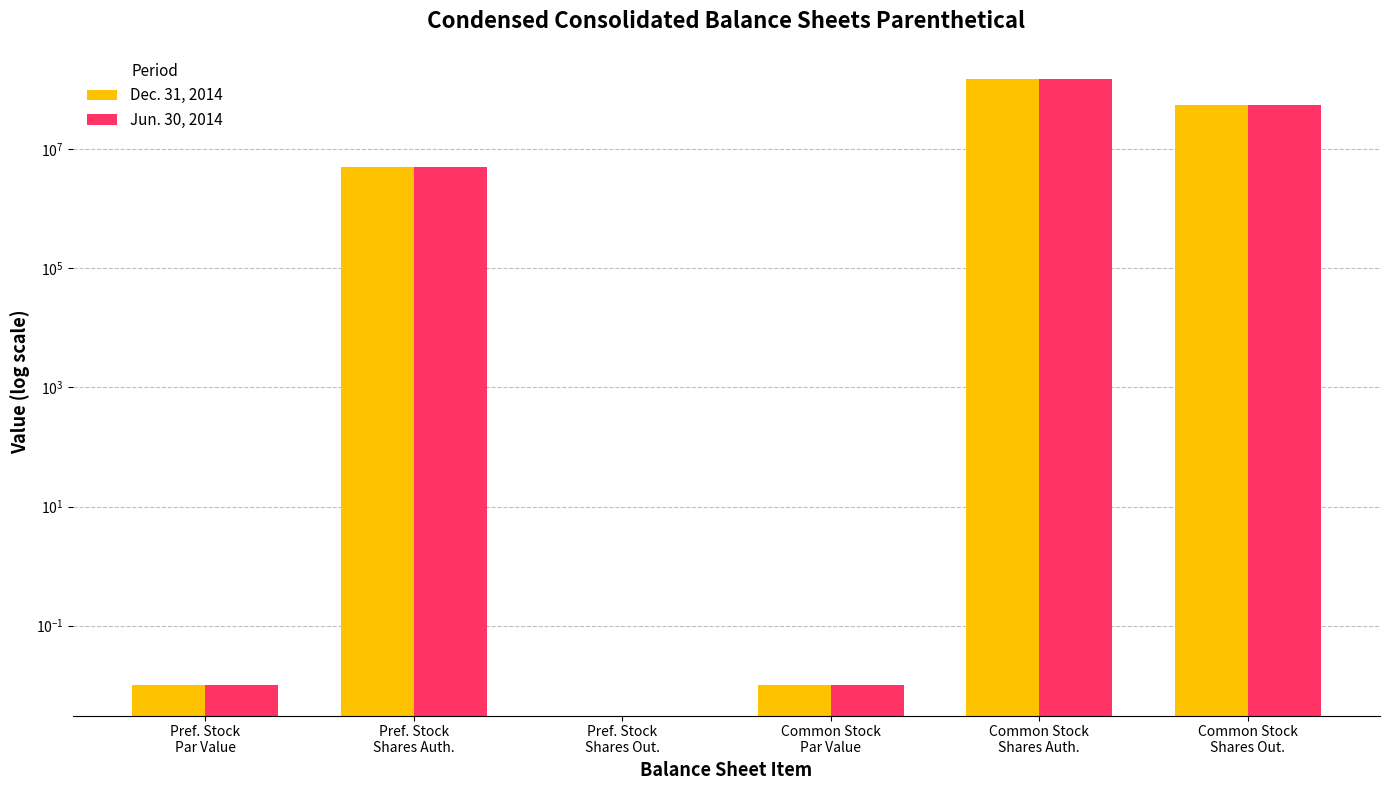

Reading left to right, transcribe all the data shown in this chart.

Dec. 31, 2014: Pref. Stock
Par Value=0.0	Pref. Stock
Shares Auth.=5000000.0	Pref. Stock
Shares Out.=0.0	Common Stock
Par Value=0.0	Common Stock
Shares Auth.=150000000.0	Common Stock
Shares Out.=54774686.0
Jun. 30, 2014: Pref. Stock
Par Value=0.0	Pref. Stock
Shares Auth.=5000000.0	Pref. Stock
Shares Out.=0.0	Common Stock
Par Value=0.0	Common Stock
Shares Auth.=150000000.0	Common Stock
Shares Out.=54661877.0